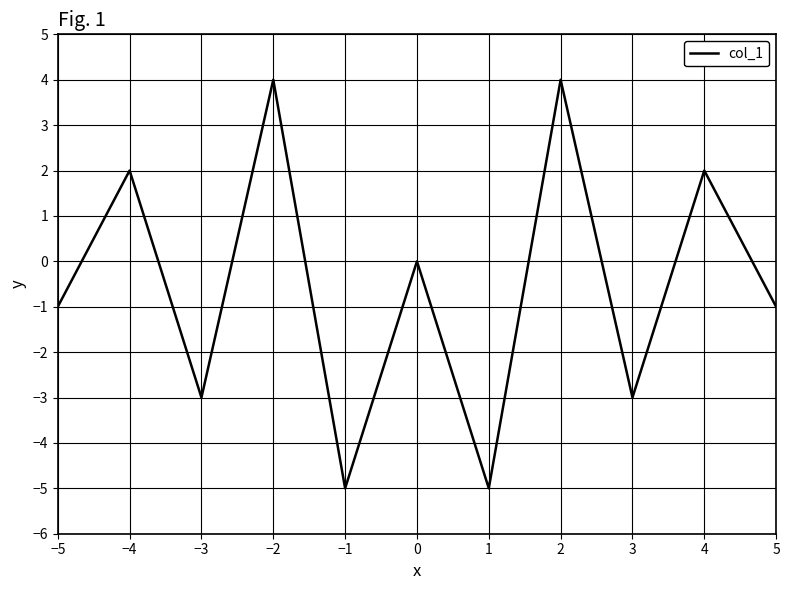

The value at 1 is -5. True or false?

True